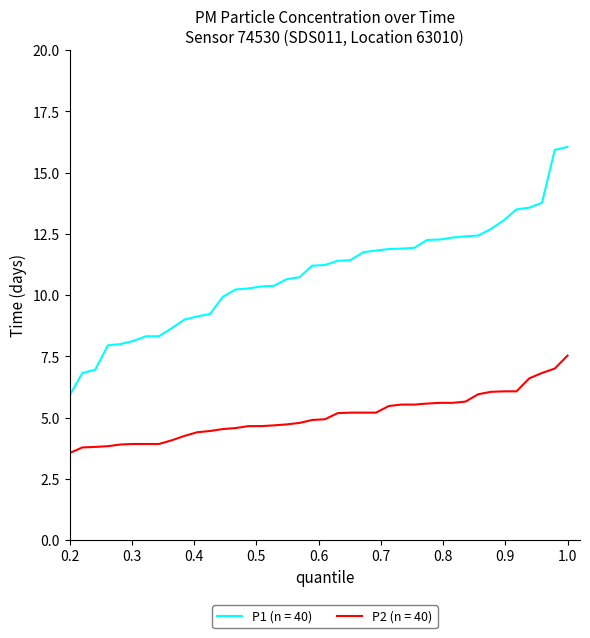

True or false: P1 (n = 40) and P2 (n = 40) cross at least once.

False